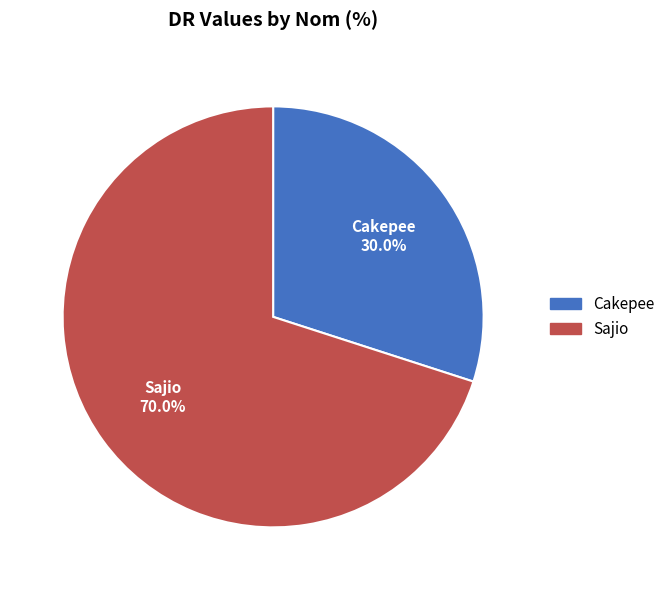

Which slice is the smallest?

Cakepee